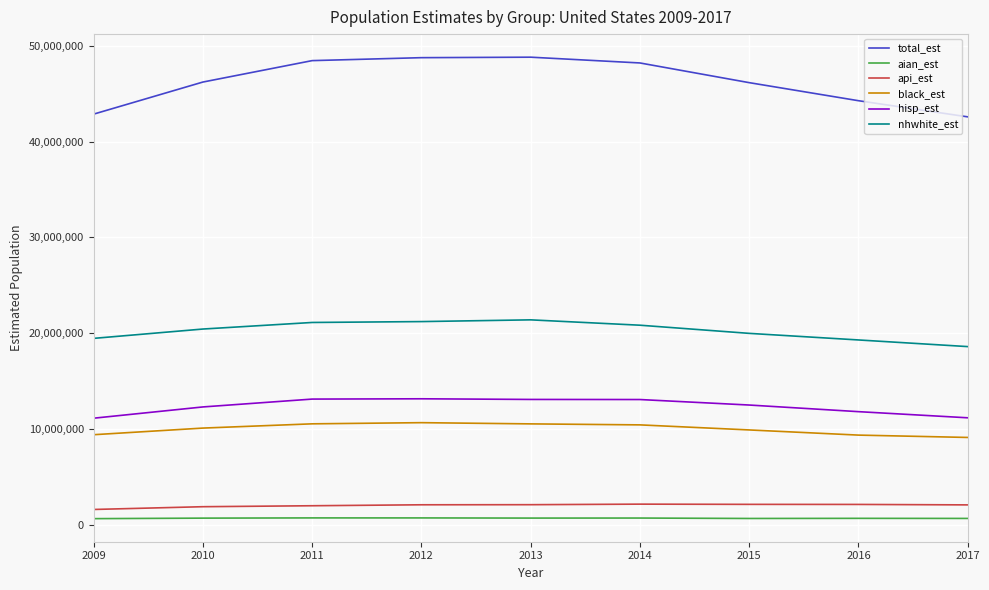

The value of nhwhite_est at 2017 is 4014247. True or false?

False